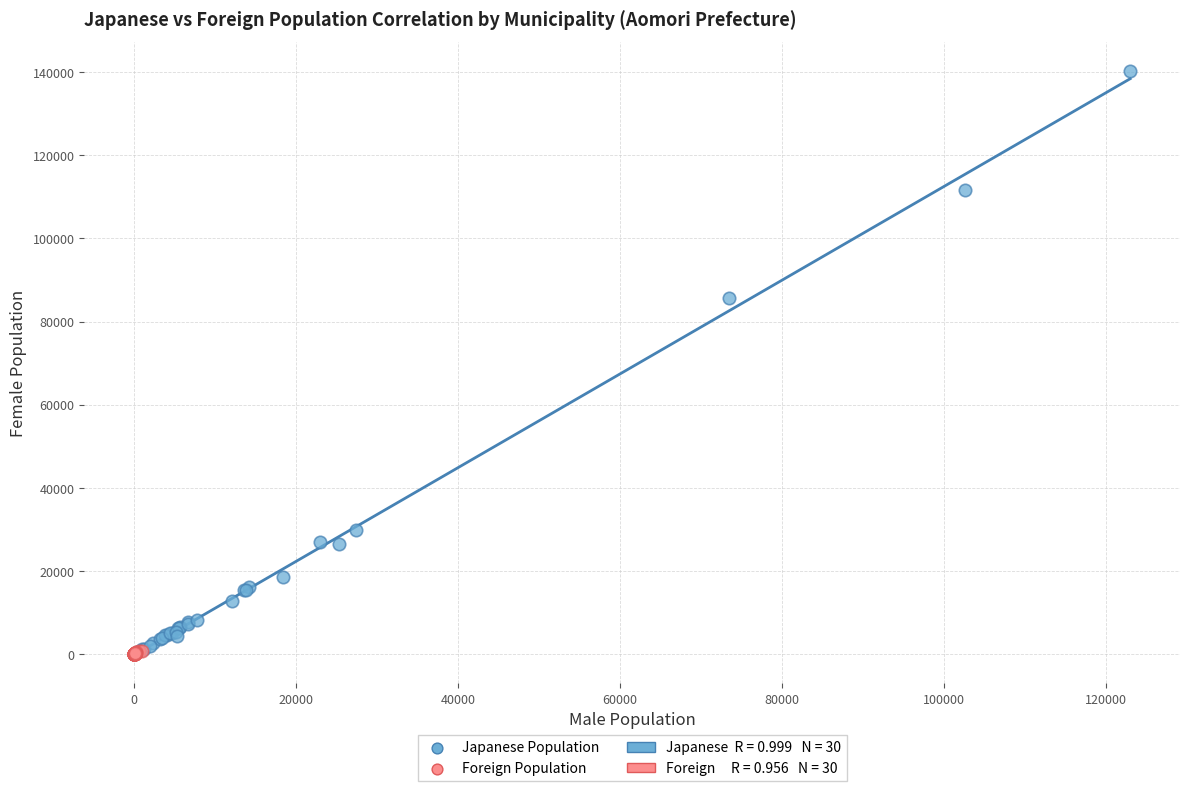

Which series reaches the maximum Y coordinate?

Japanese Population